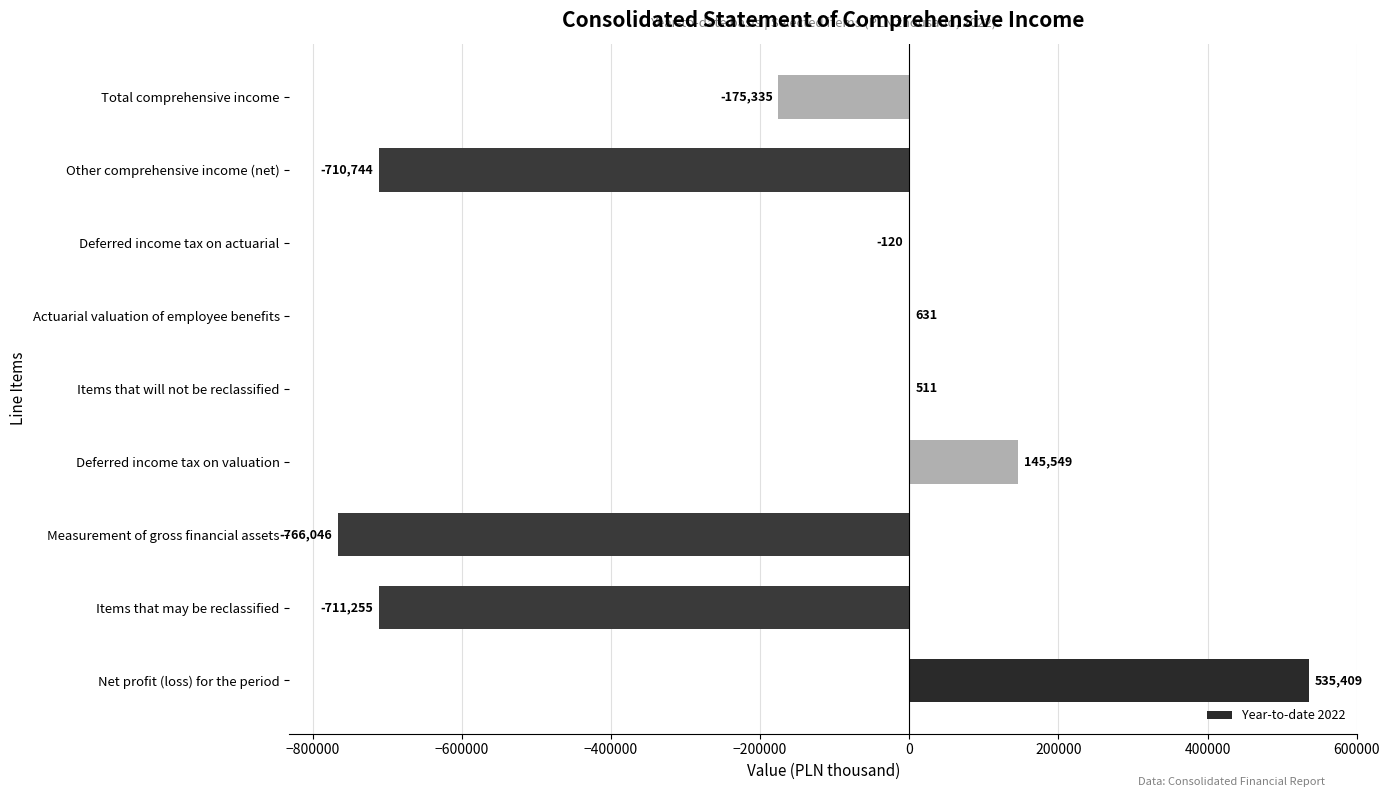

The value at Items that will not be reclassified is 511. True or false?

True